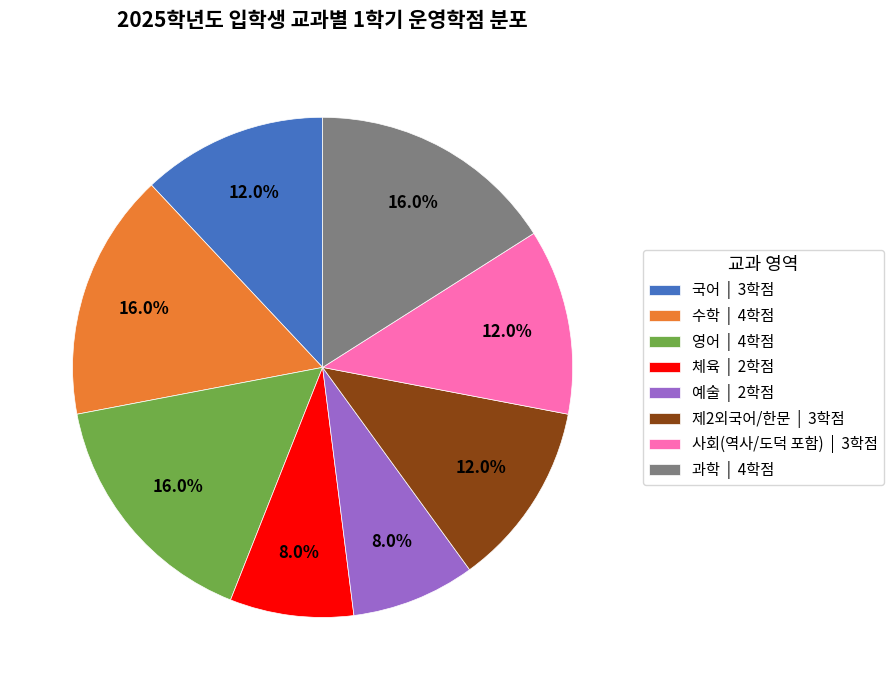

How many segments does this pie chart have?

8